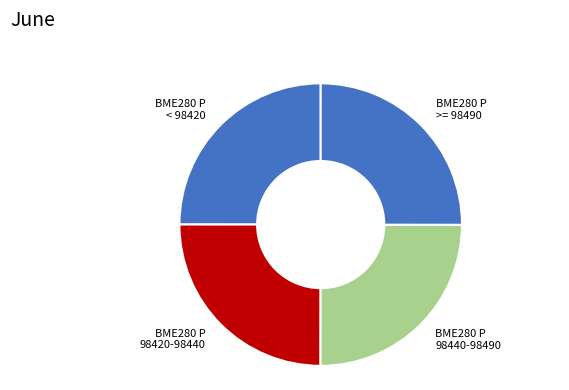

Approximately how many times larger is the value at BME280 P 98420-98440 compared to BME280 P >= 98490?

1.0